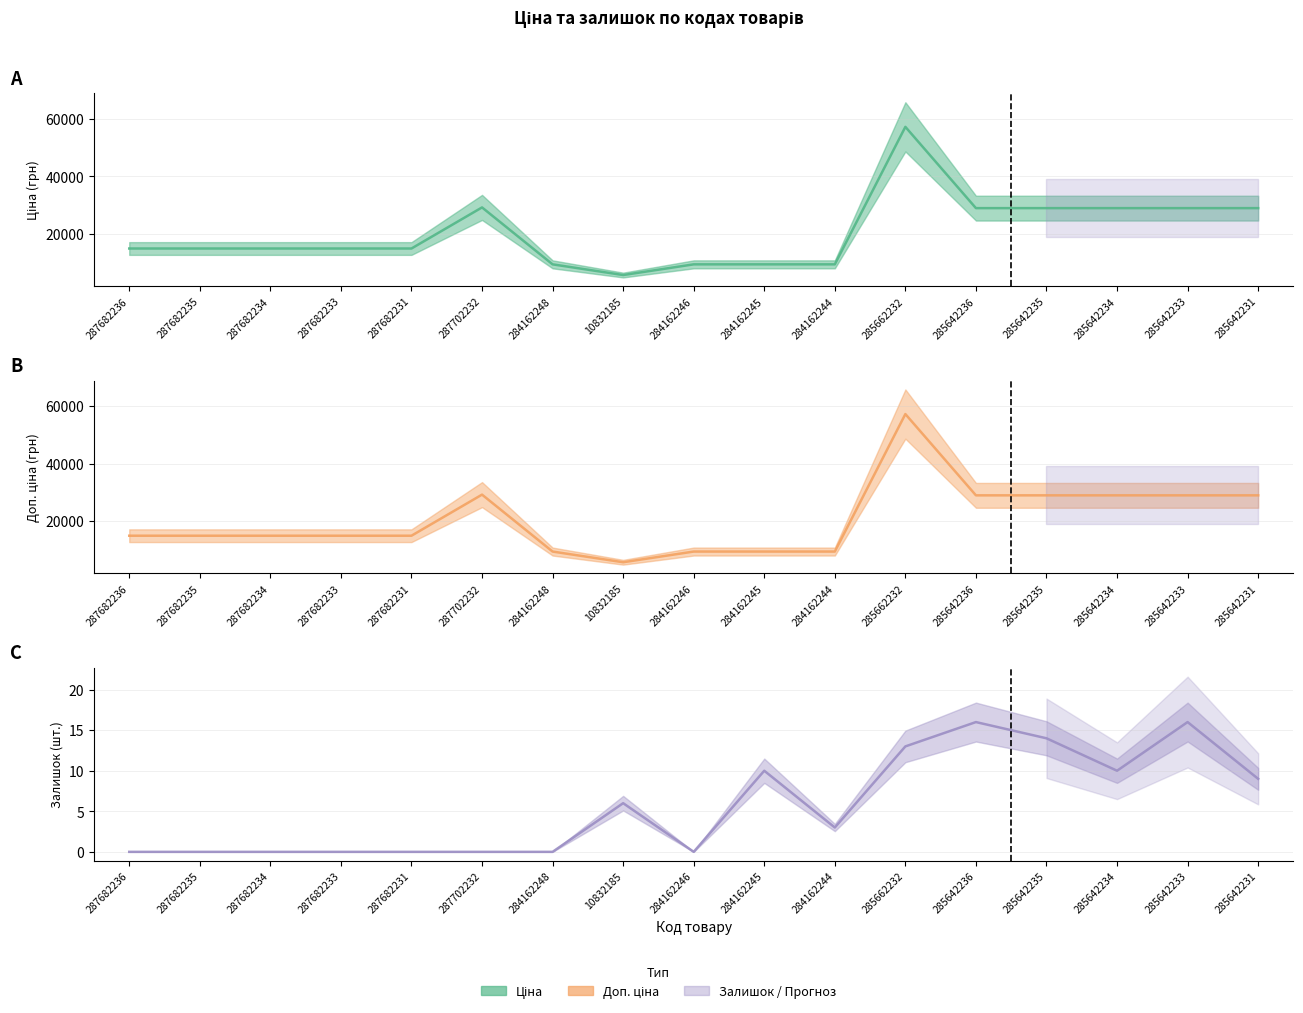

List the labels in order of Доп. ціна value, largest first.

285662232, 287702232, 285642236, 285642235, 285642234, 285642233, 285642231, 287682236, 287682235, 287682234, 287682233, 287682231, 284162248, 284162246, 284162245, 284162244, 10832185